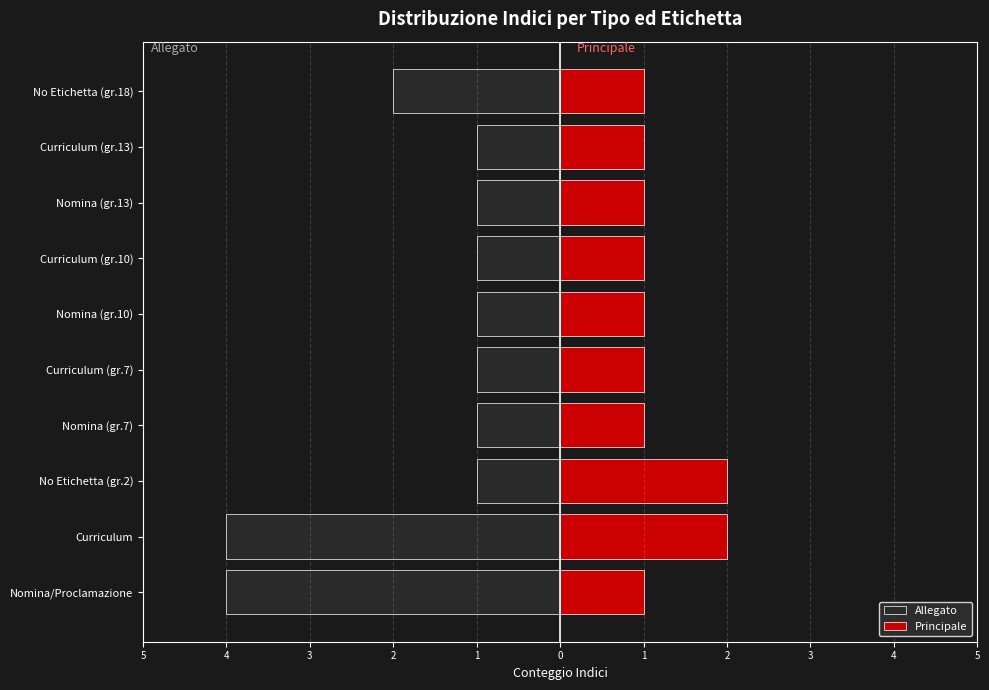

The value of Allegato at Nomina (gr.13) is -1. True or false?

True